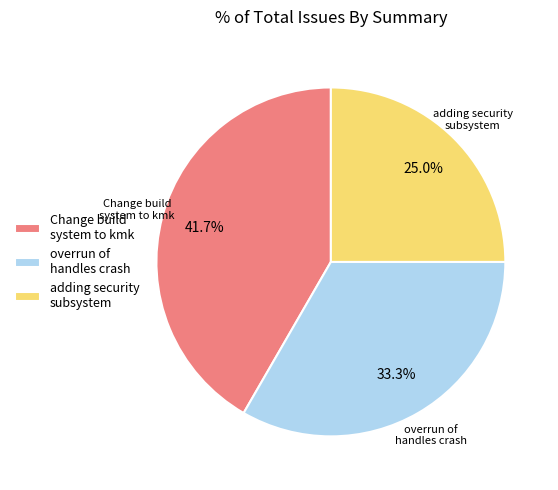

What is the largest slice in the pie chart?

Change build system to kmk